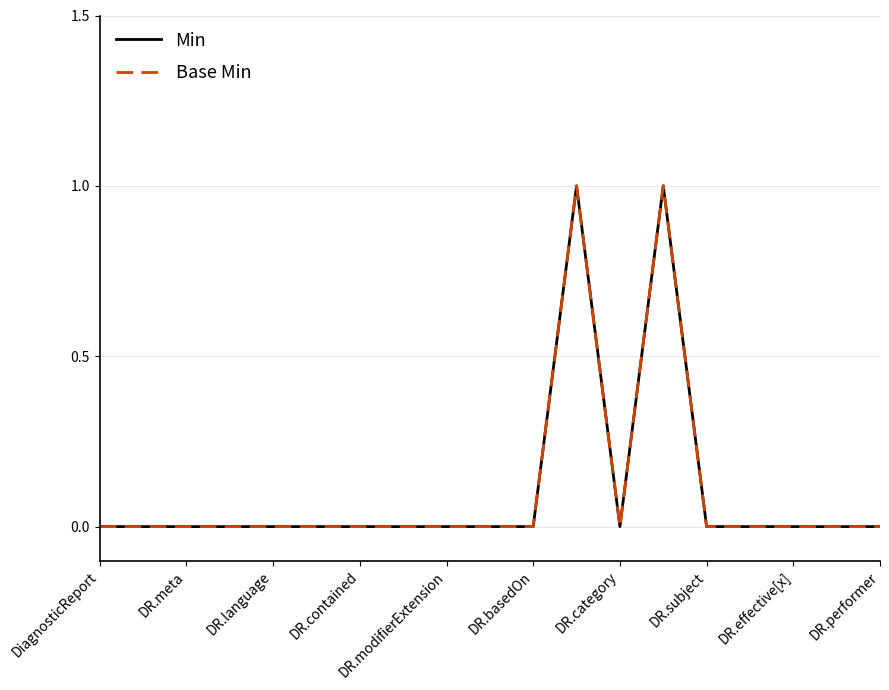

Is this an area chart (filled region under the line)?

No